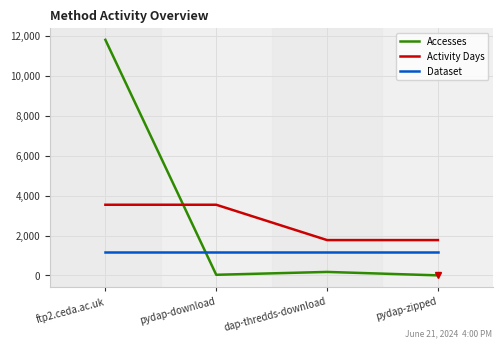

True or false: Dataset and Activity Days intersect in this chart.

False